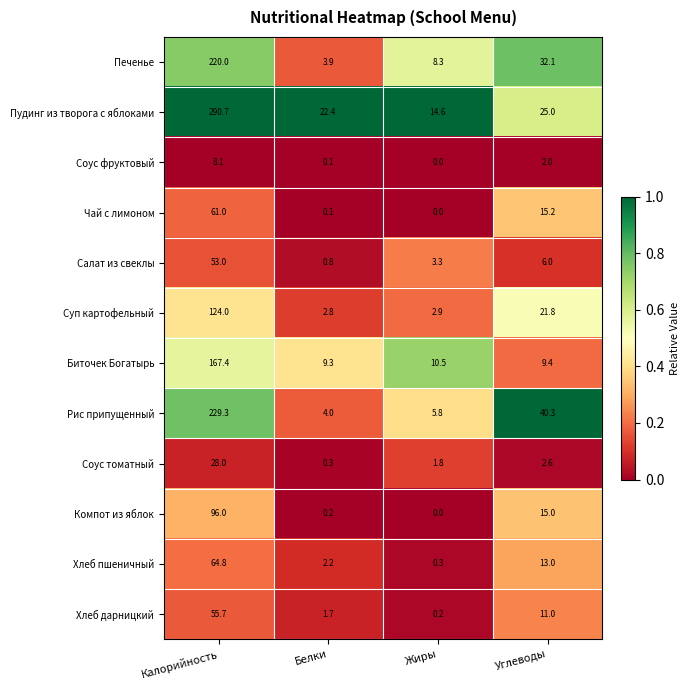

Between Белки and Жиры, which series saw the biggest shift?

Пудинг из творога с яблоками